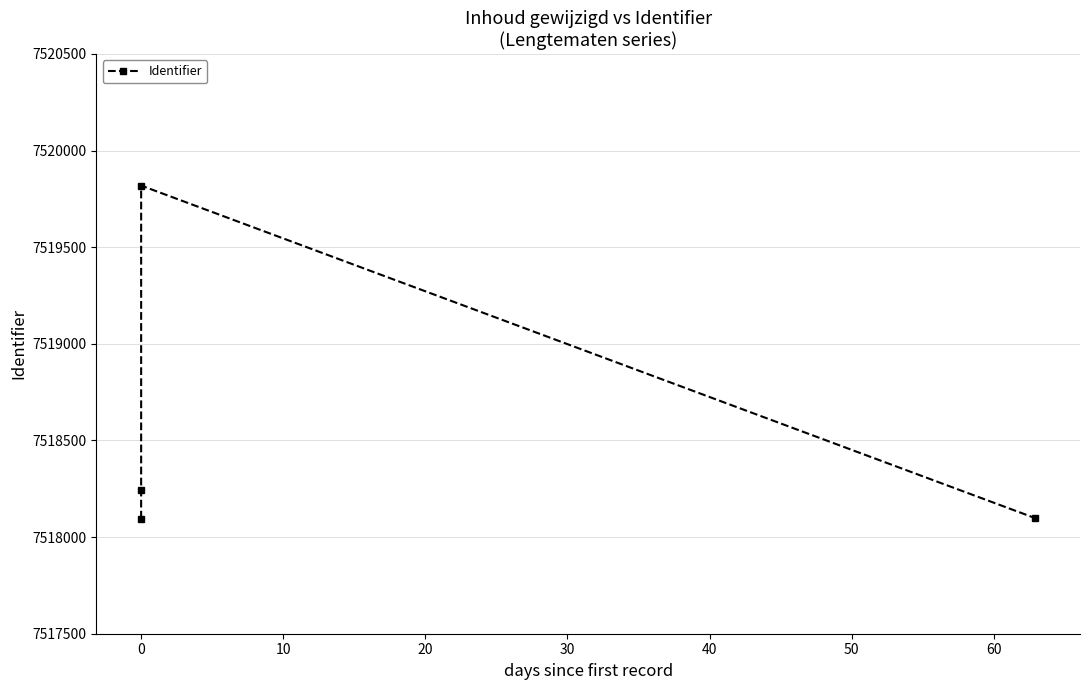

What is the greatest value displayed?

7519819